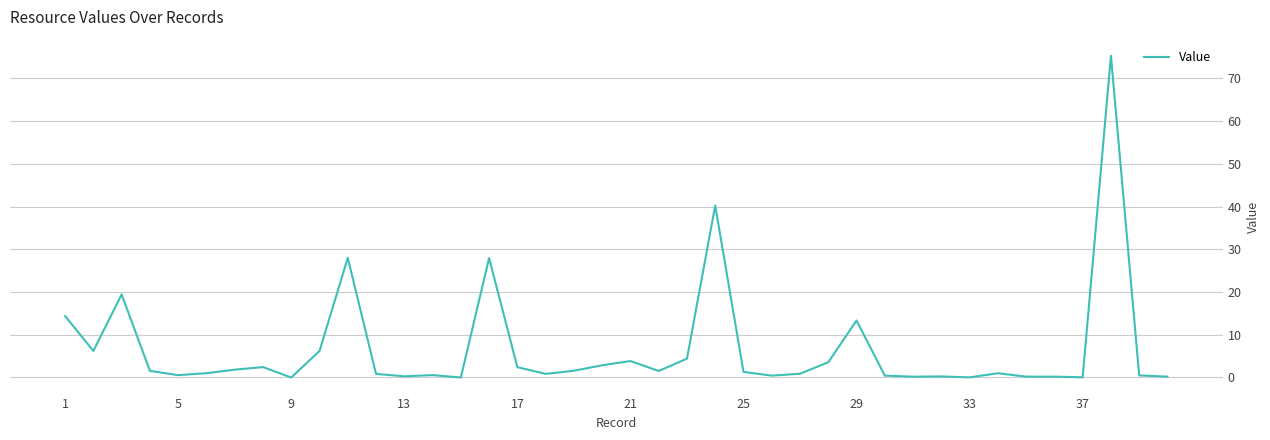

What is the maximum value shown in the chart?

75.3